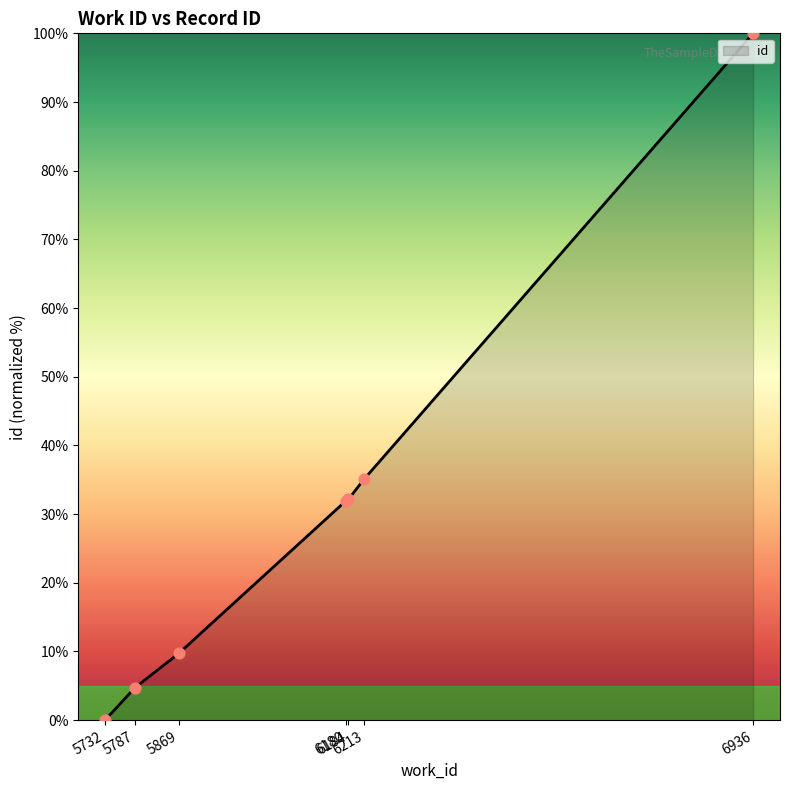

Approximately how many times larger is the value at 6180 compared to 5869?

3.3